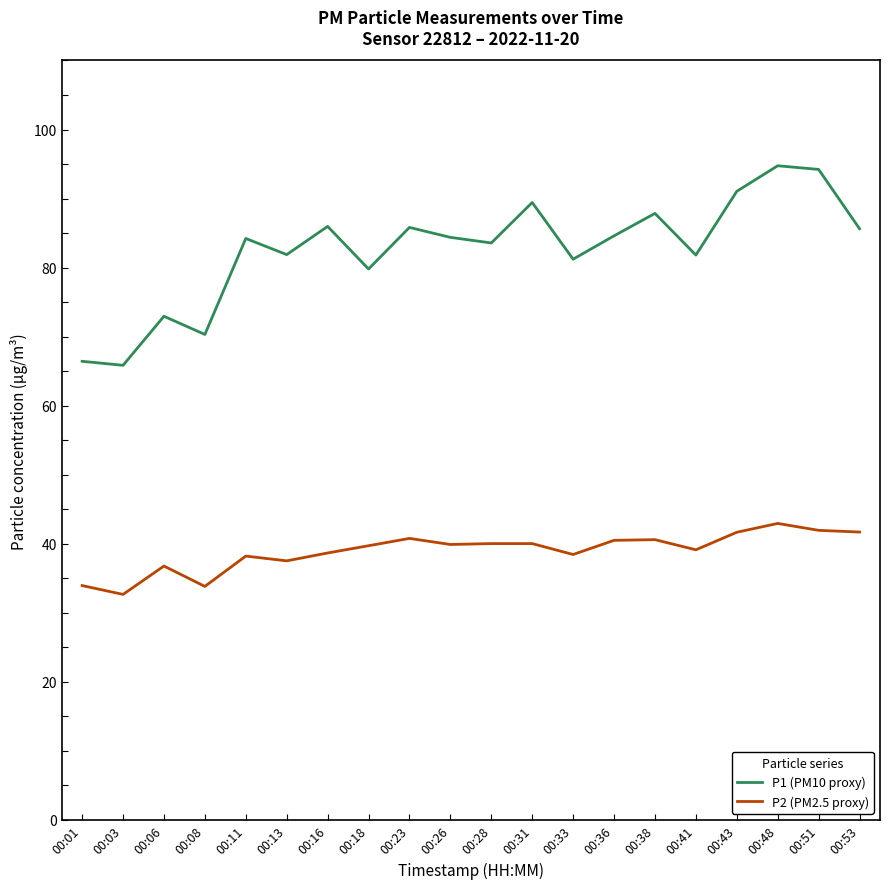

Which series has the largest total across all categories?

P1 (PM10 proxy)